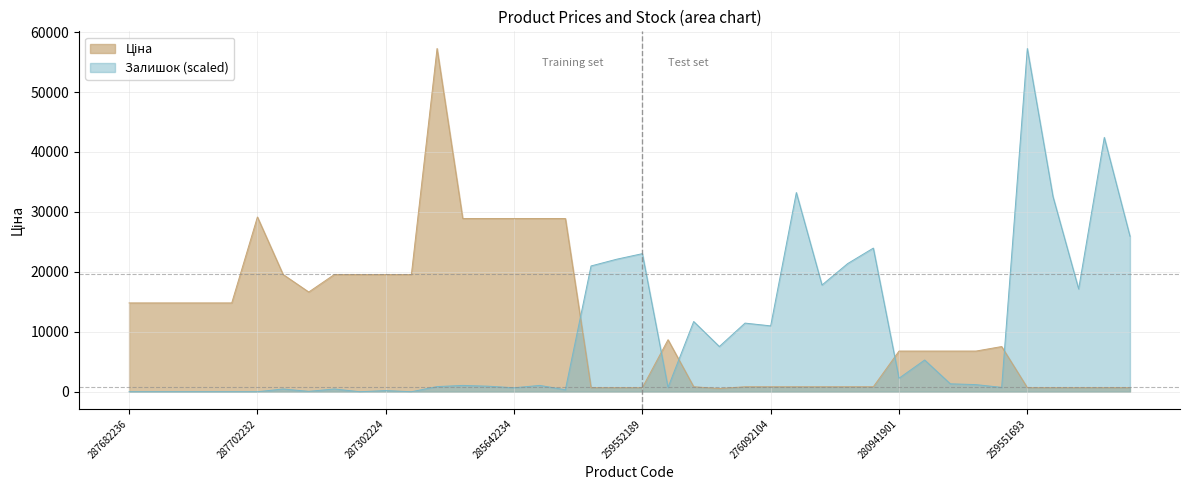

Which series has the largest total across all categories?

Ціна